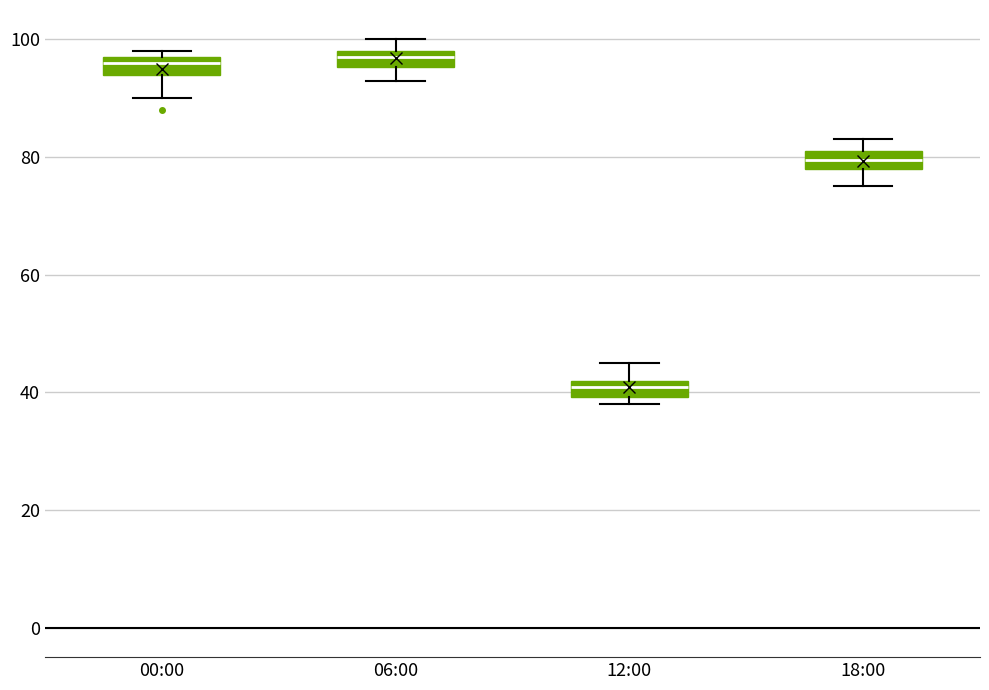

Which box has the lowest median line?

12:00